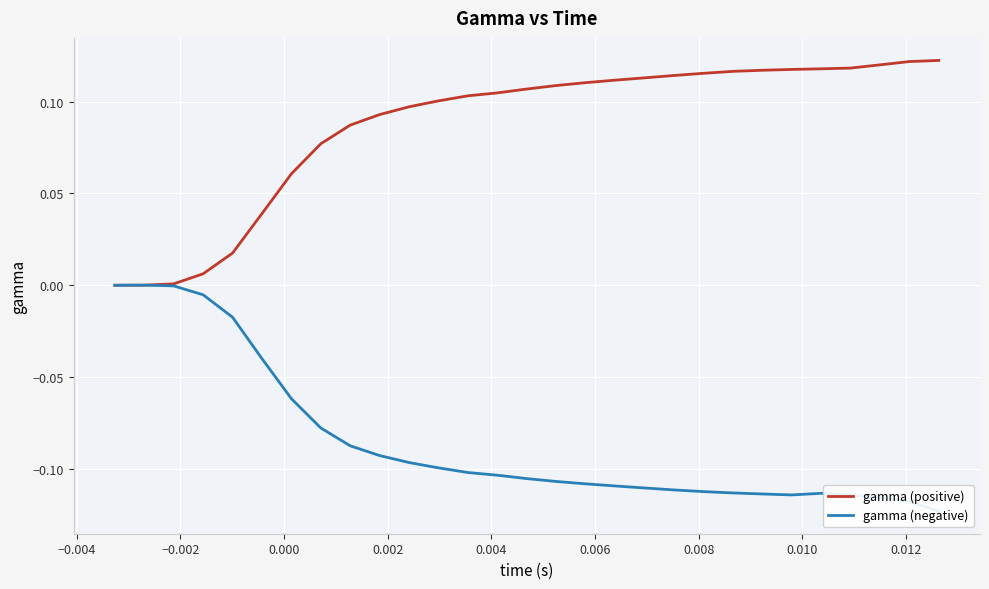

Rank the series by their maximum value, from highest to lowest.

gamma (positive), gamma (negative)